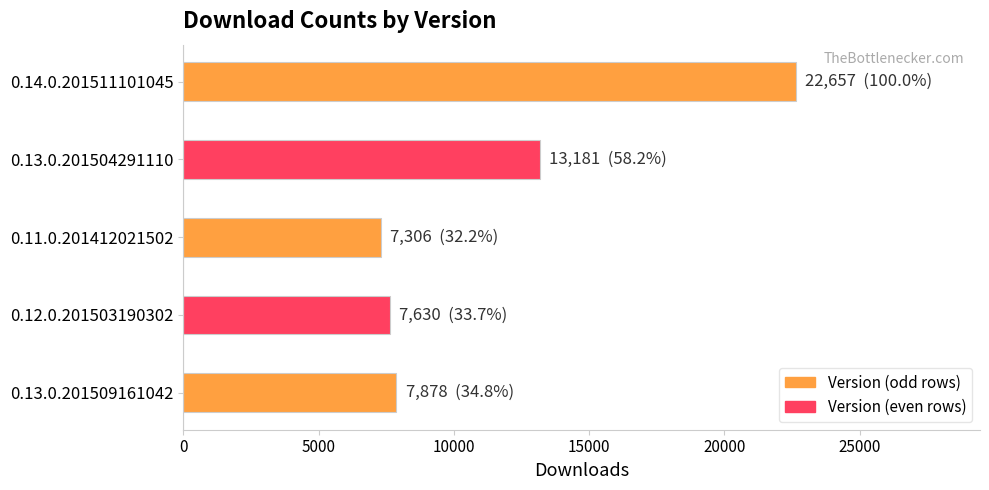

List the labels in order of value, smallest first.

0.11.0.201412021502, 0.12.0.201503190302, 0.13.0.201509161042, 0.13.0.201504291110, 0.14.0.201511101045